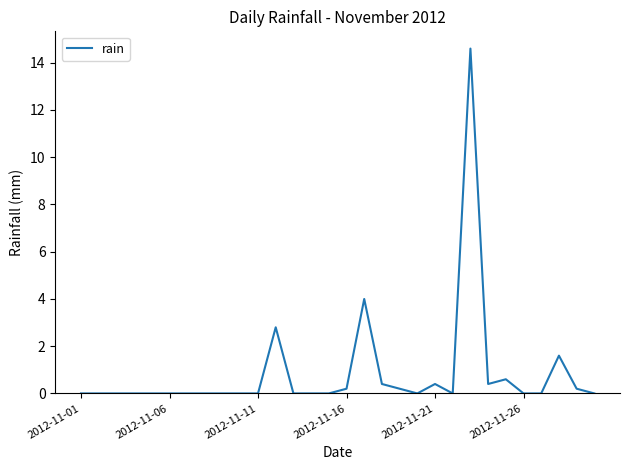

Does the chart have visible grid lines?

No